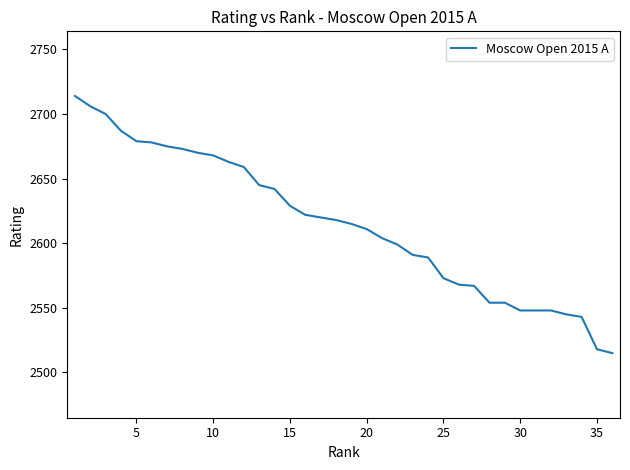

What is the difference between the maximum and minimum values?

199